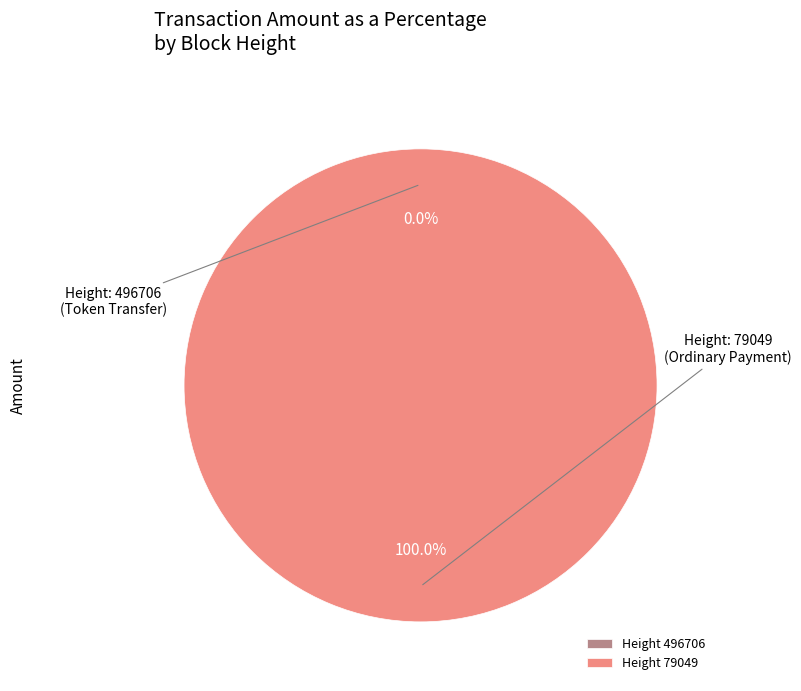

Do 496706 and 79049 together represent more than half of the pie?

Yes